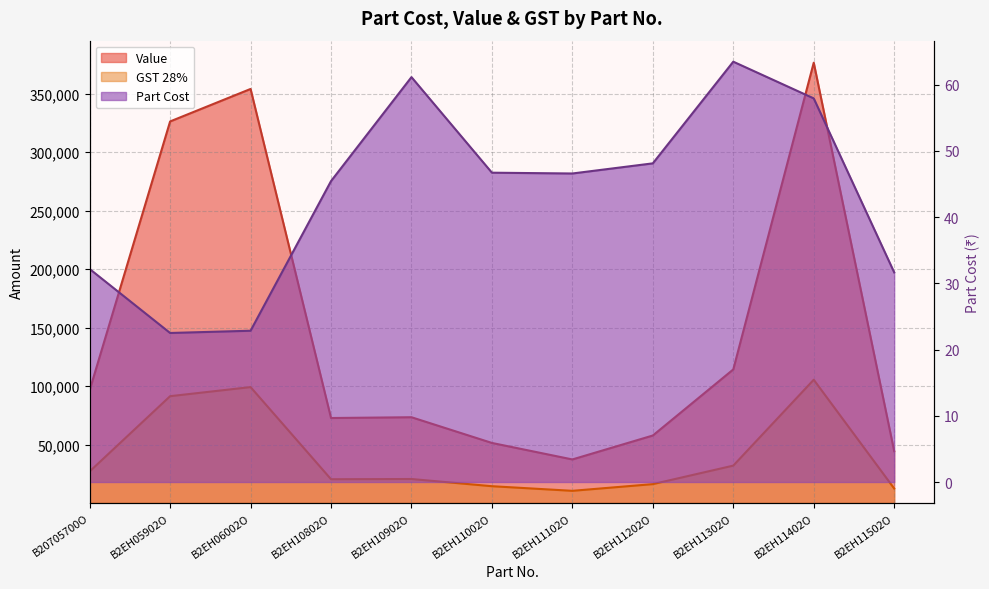

What is the approximate value of Value at B2EH11102O?

37264.0